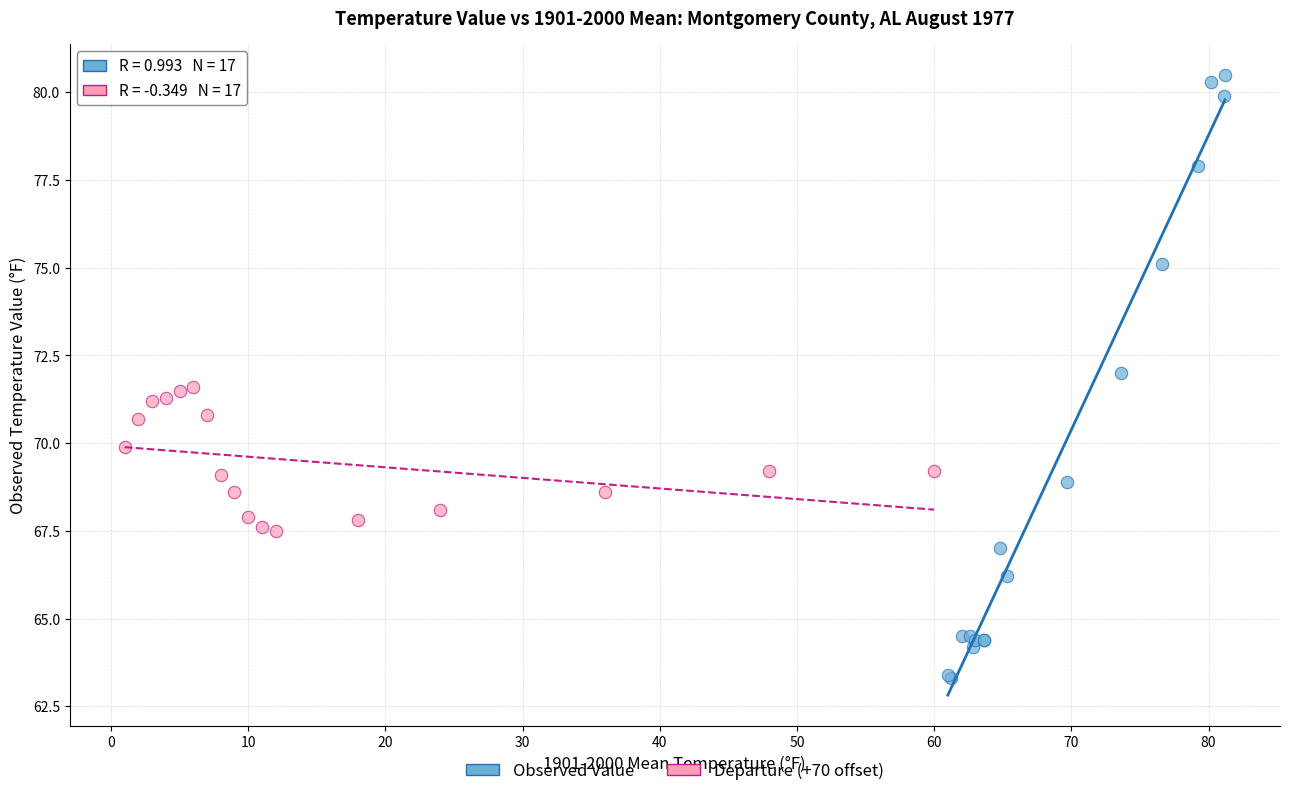

What are all the series names shown in the legend?

Observed Value, Departure (+70 offset)